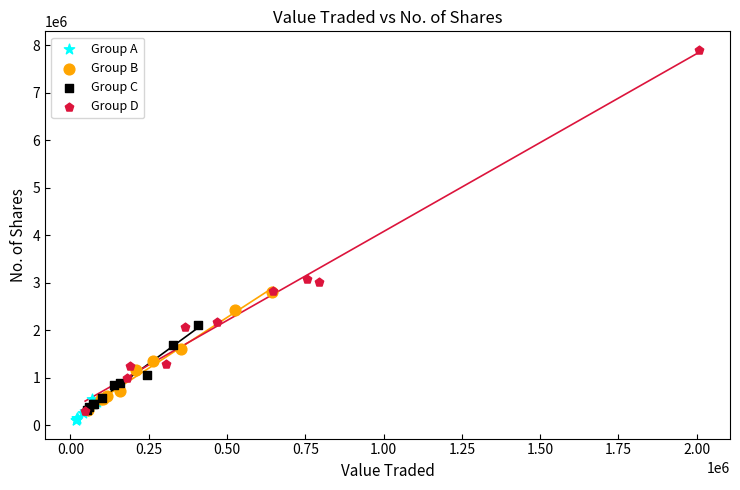

Which series contains the lowest Y value?

Group A